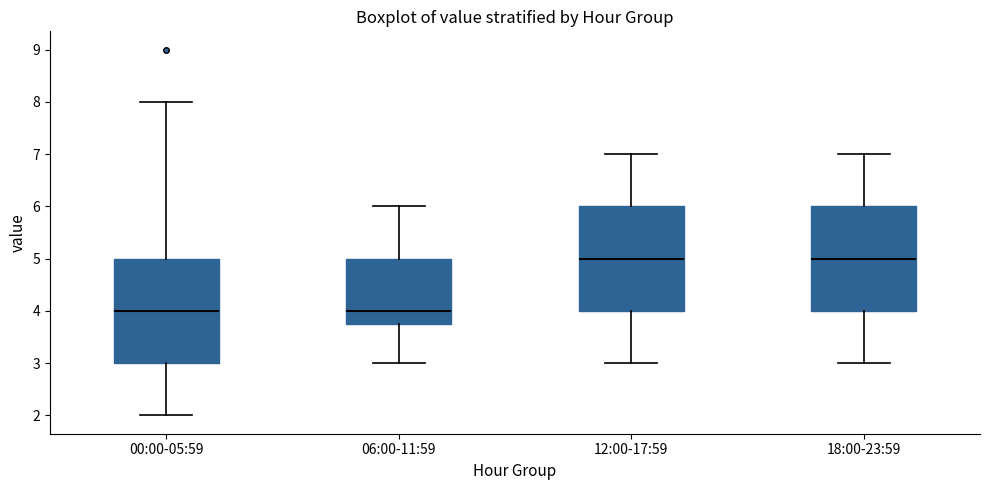

Reading left to right, read every box against the y-axis: the position of its median line, the range the box covers, and the ends of its whiskers. The values are not printed on the chart, so give them approximately, as read against the axis.

00:00-05:59: median 4.0, box 3.0 to 5.0, whiskers 2.0 to 8.0
06:00-11:59: median 4.0, box 3.8 to 5.0, whiskers 3.0 to 6.0
12:00-17:59: median 5.0, box 4.0 to 6.0, whiskers 3.0 to 7.0
18:00-23:59: median 5.0, box 4.0 to 6.0, whiskers 3.0 to 7.0